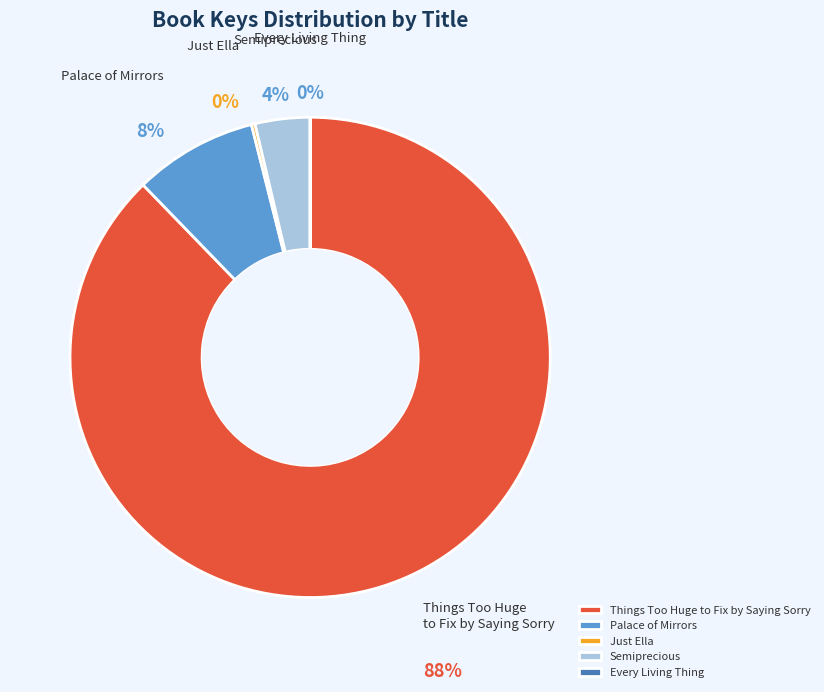

How many slices are in this pie chart?

5